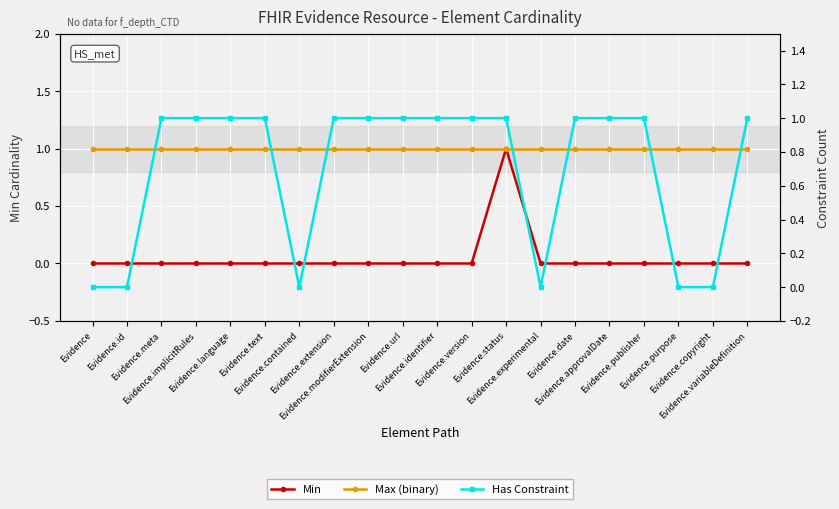

The Max (binary) series shows 1 at Evidence.approvalDate. True or false?

False